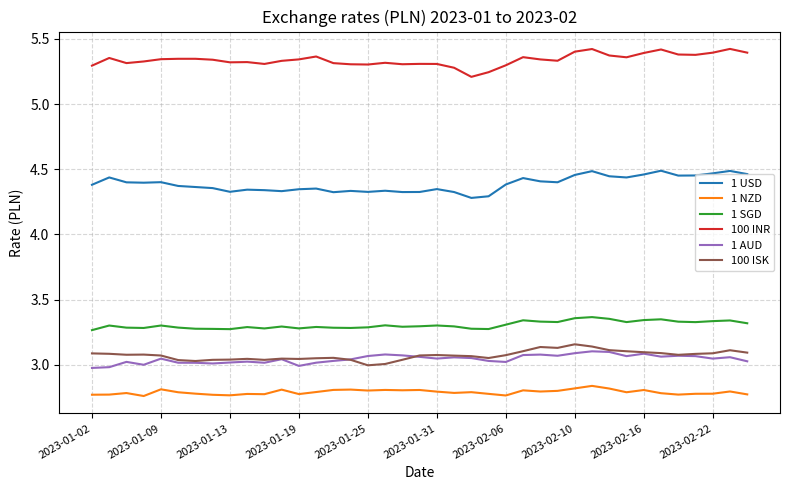

Which series has the largest total across all categories?

100 INR